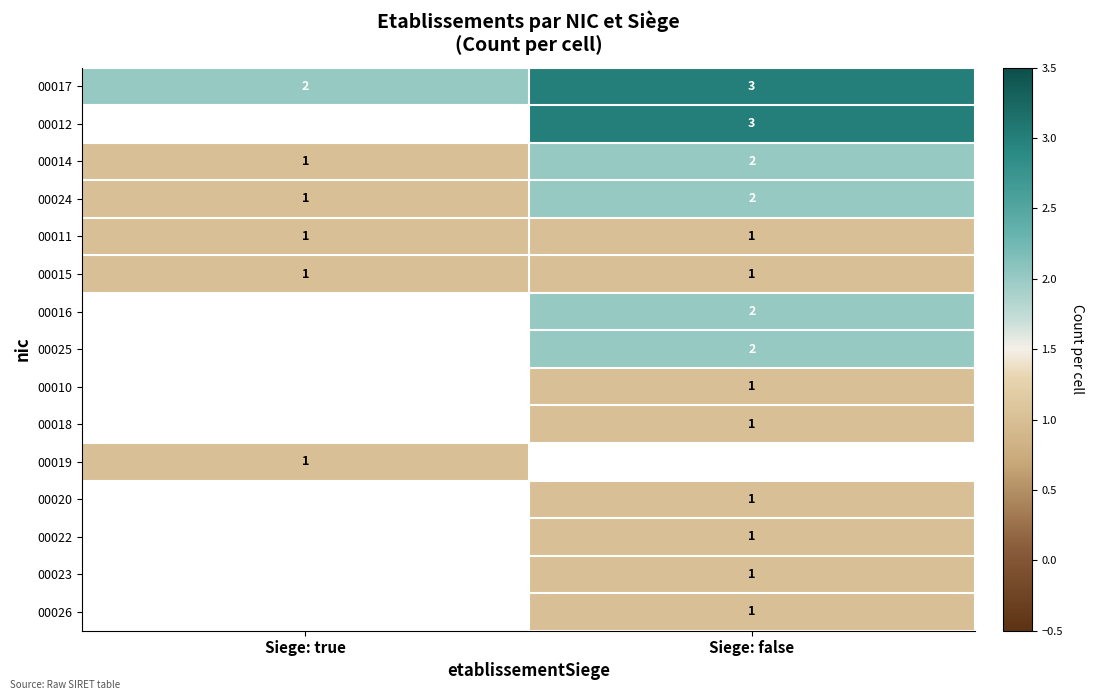

Is the value of 00017 at Siege: true greater than the value of 00023 at Siege: false?

Yes